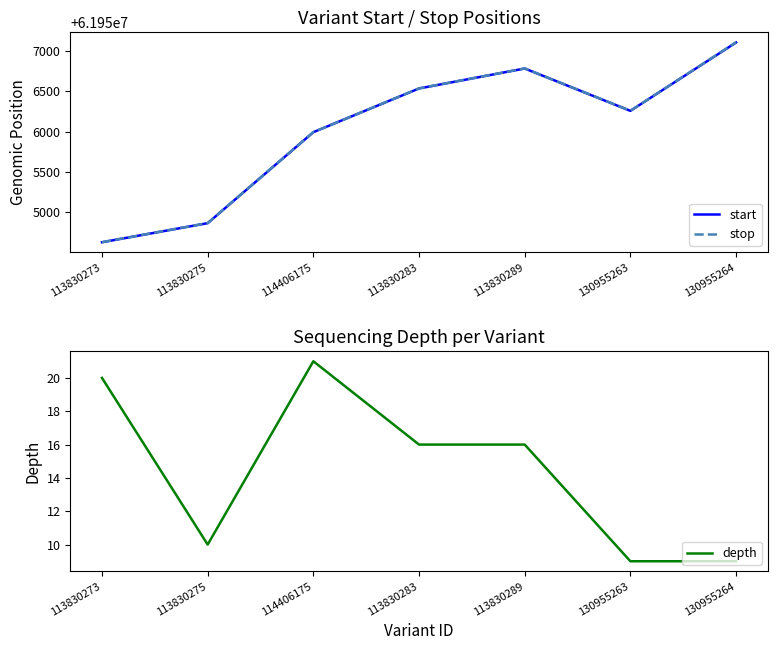

Reading right to left, extract all data points from this chart.

start: 130955264=61957107	130955263=61956258	113830289=61956784	113830283=61956536	114406175=61955993	113830275=61954863	113830273=61954626
stop: 130955264=61957110	130955263=61956259	113830289=61956785	113830283=61956537	114406175=61955994	113830275=61954864	113830273=61954627
depth: 130955264=9	130955263=9	113830289=16	113830283=16	114406175=21	113830275=10	113830273=20